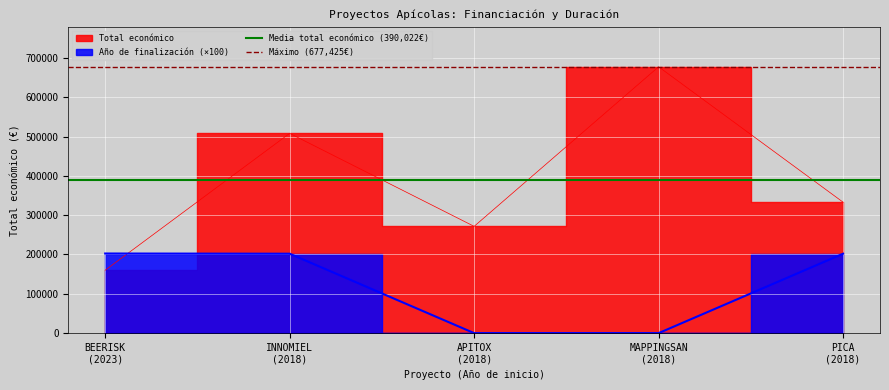

The Máximo (677,425€) series shows 276074.6 at INNOMIEL
(2018). True or false?

False